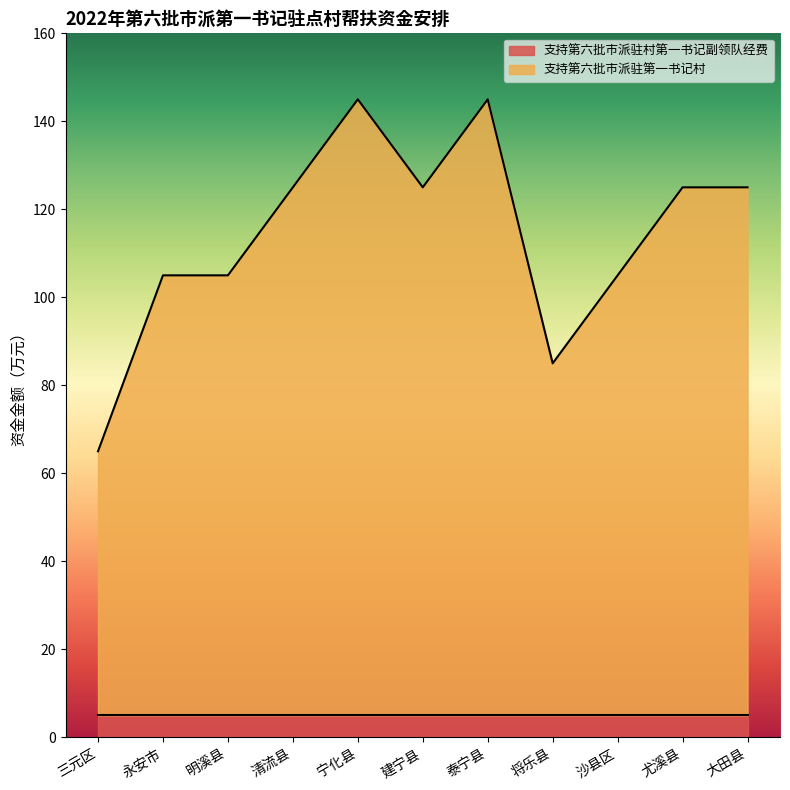

List the labels in order of value, largest first.

宁化县, 泰宁县, 清流县, 建宁县, 尤溪县, 大田县, 永安市, 明溪县, 沙县区, 将乐县, 三元区